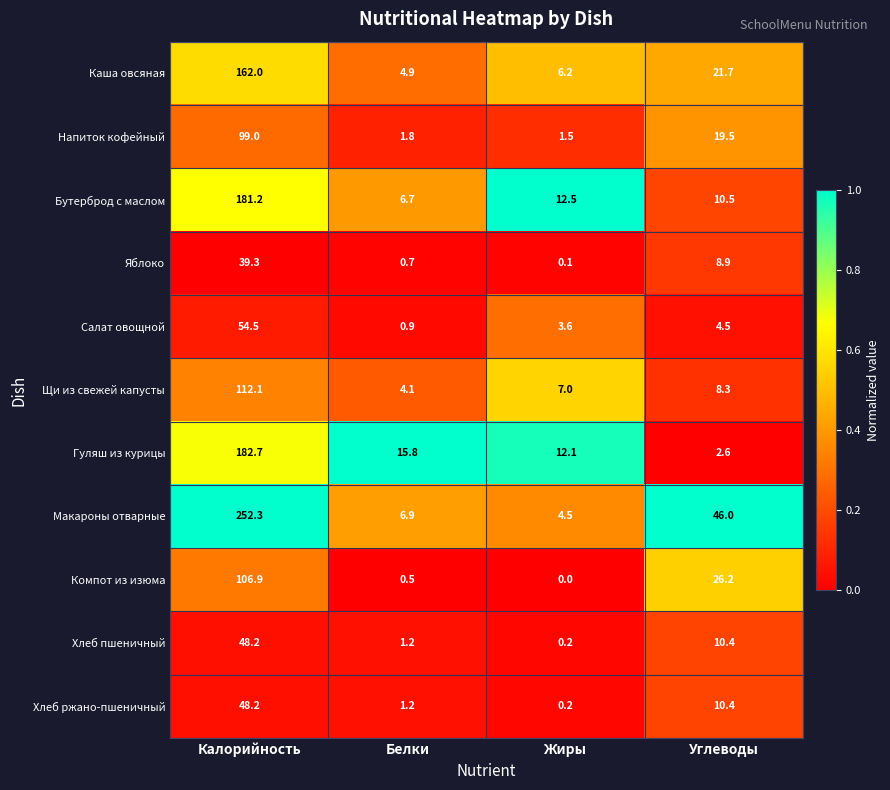

What is the difference between the highest and lowest values at Белки?

15.3